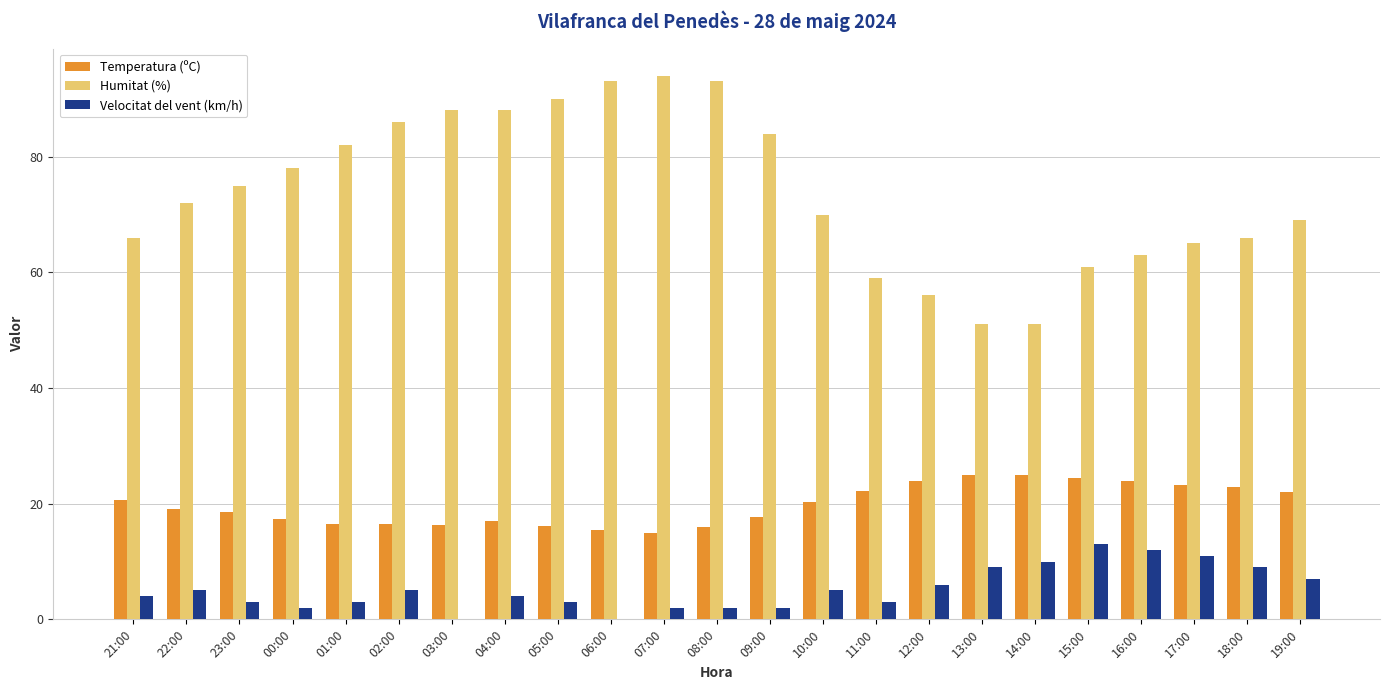

What is the maximum value for Humitat (%)?

94.0